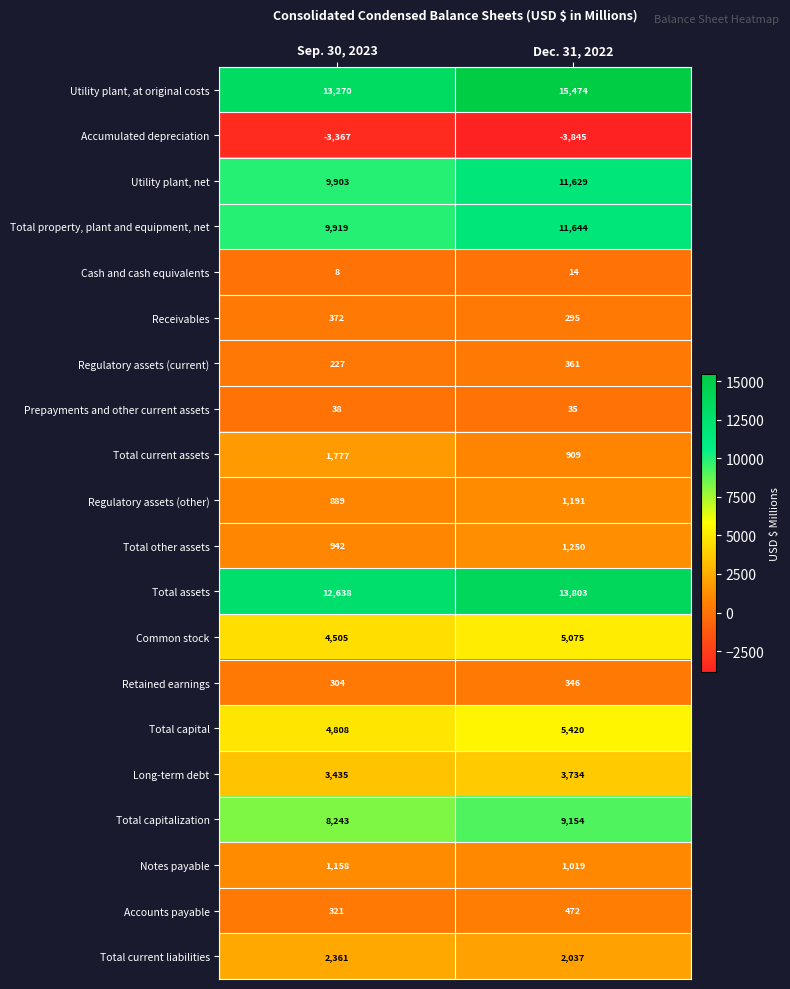

Count the number of categories in the chart.

2